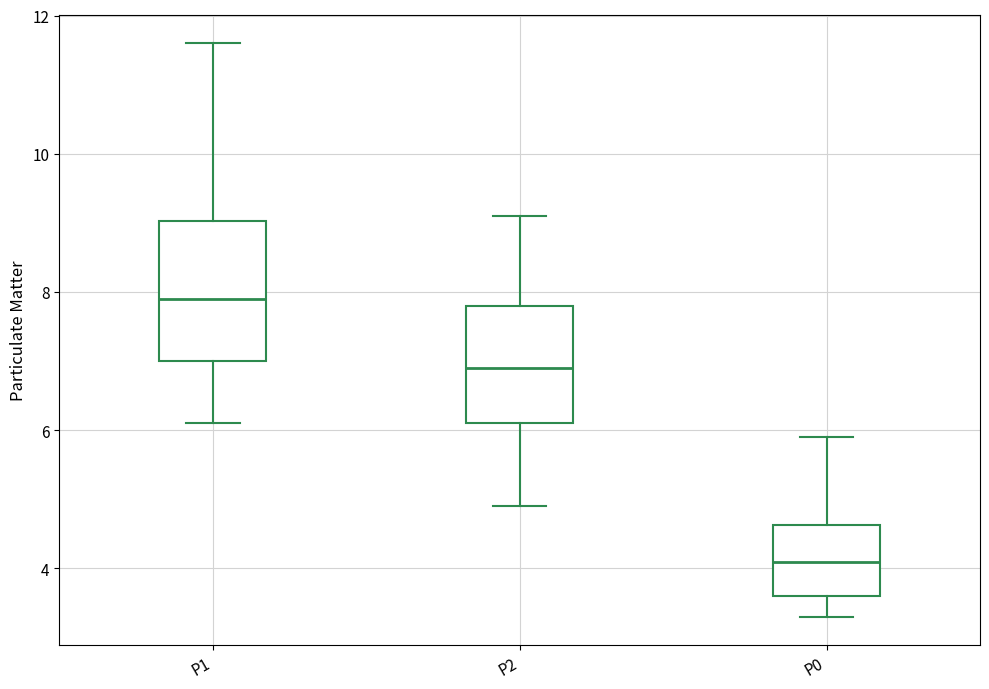

Where does the lower whisker of the box for P1 end on the y-axis? The values are not printed on the chart, so give them approximately, as read against the axis.

6.2